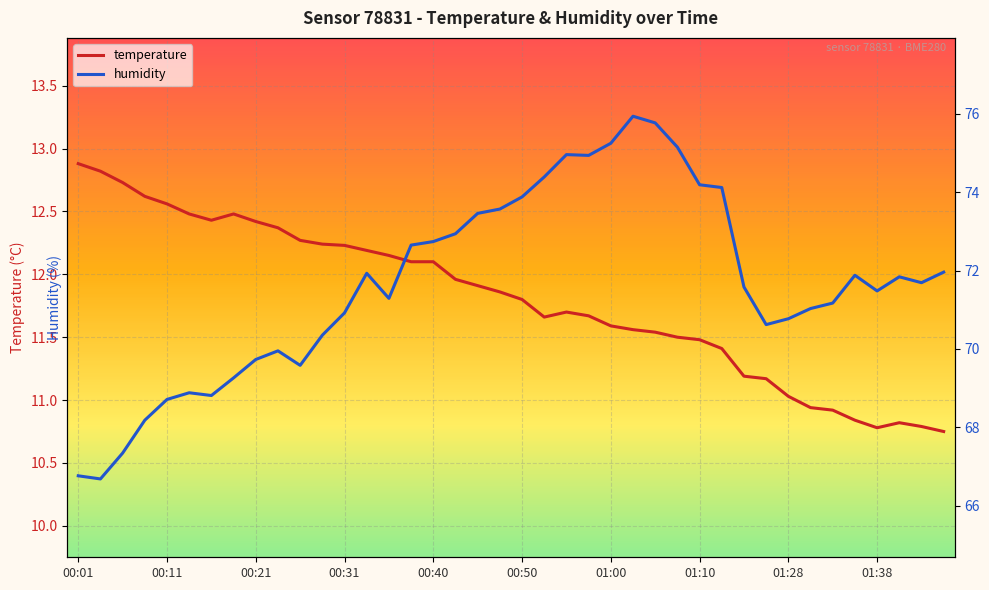

True or false: humidity has a value of 70.0 at 00:23.

True